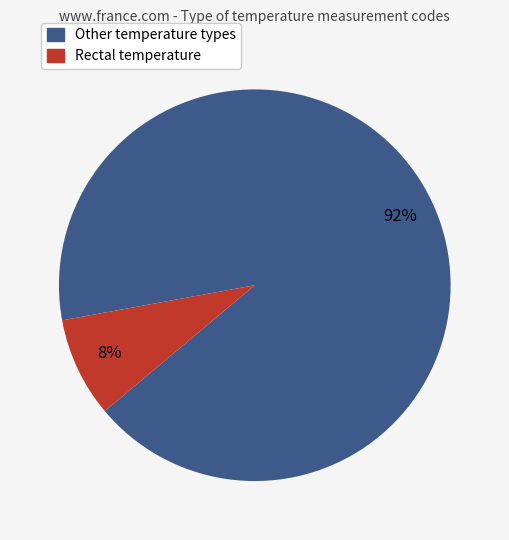

To the nearest percent, what is the average slice percentage?

50%